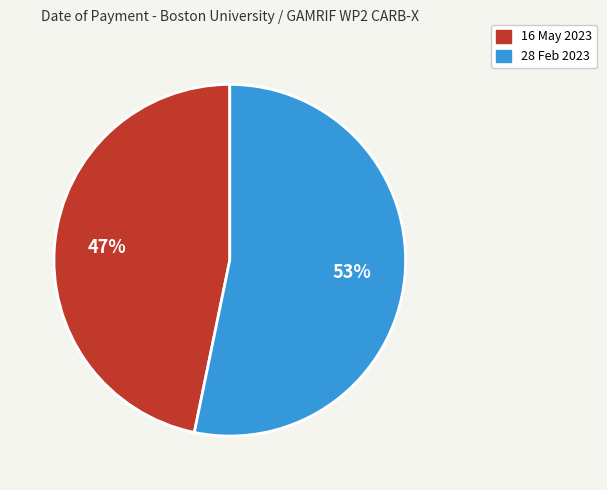

Is there any slice that represents more than half of the pie?

Yes